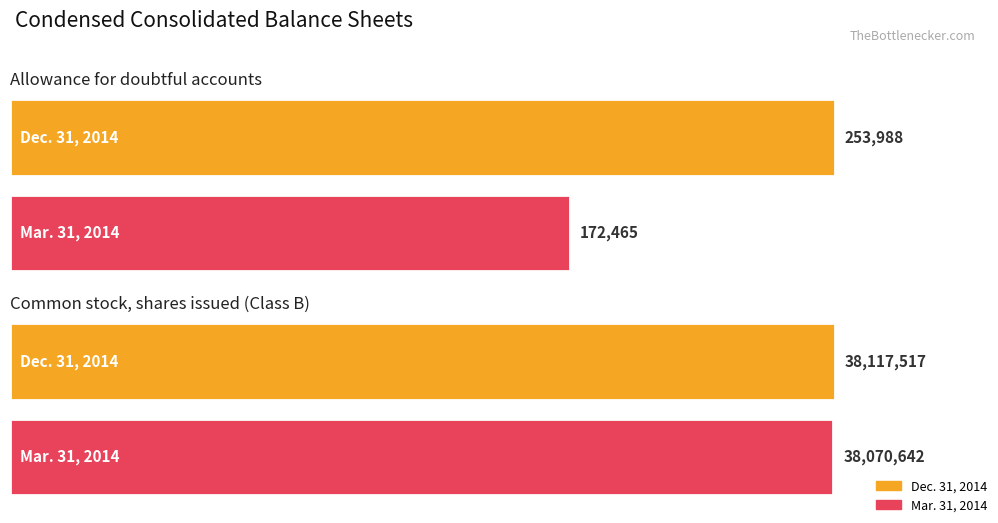

Rank the categories by Mar. 31, 2014 value from highest to lowest.

Common stock, shares issued (Class B), Allowance for doubtful accounts